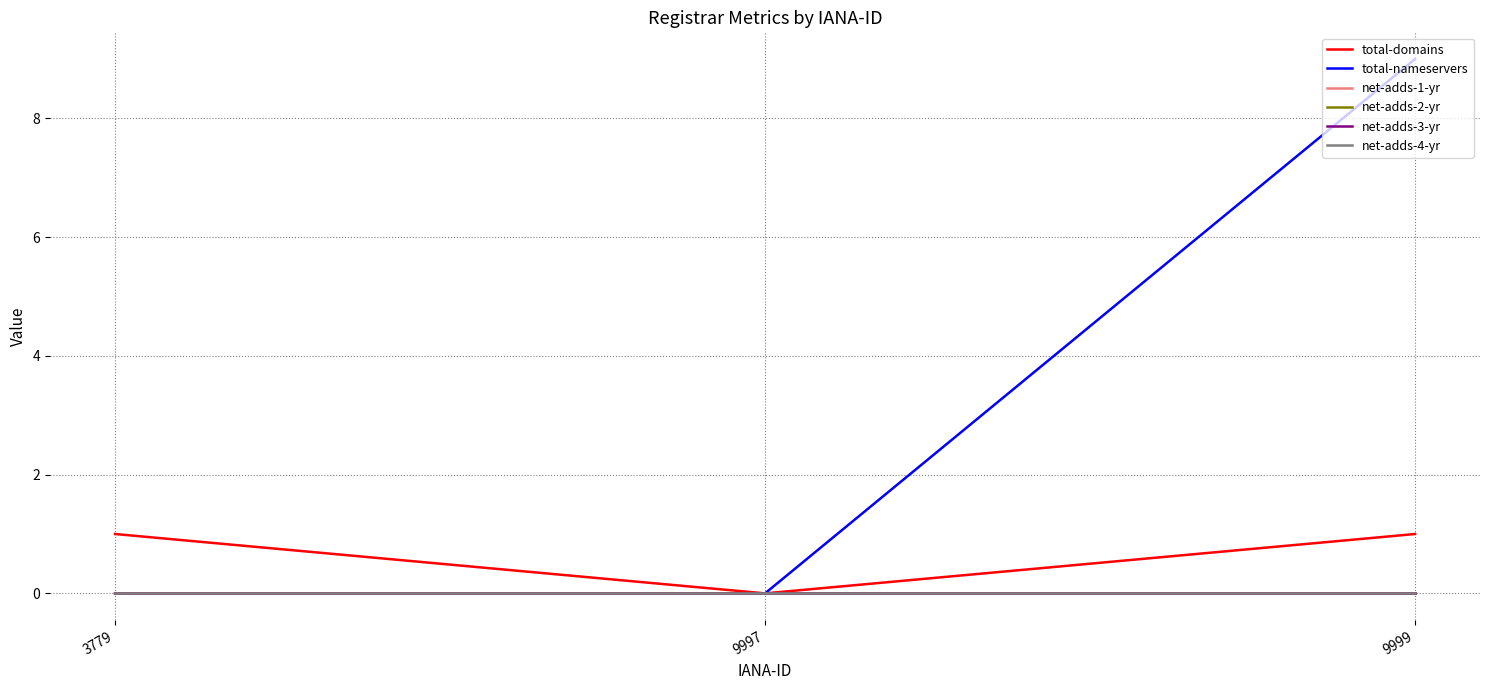

Rank the categories by net-adds-2-yr value from highest to lowest.

3779, 9997, 9999